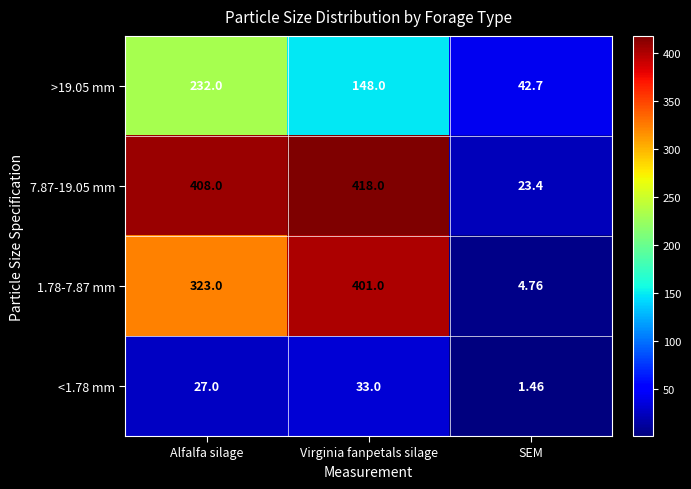

At which label is 7.87-19.05 mm closest to 220?

Alfalfa silage